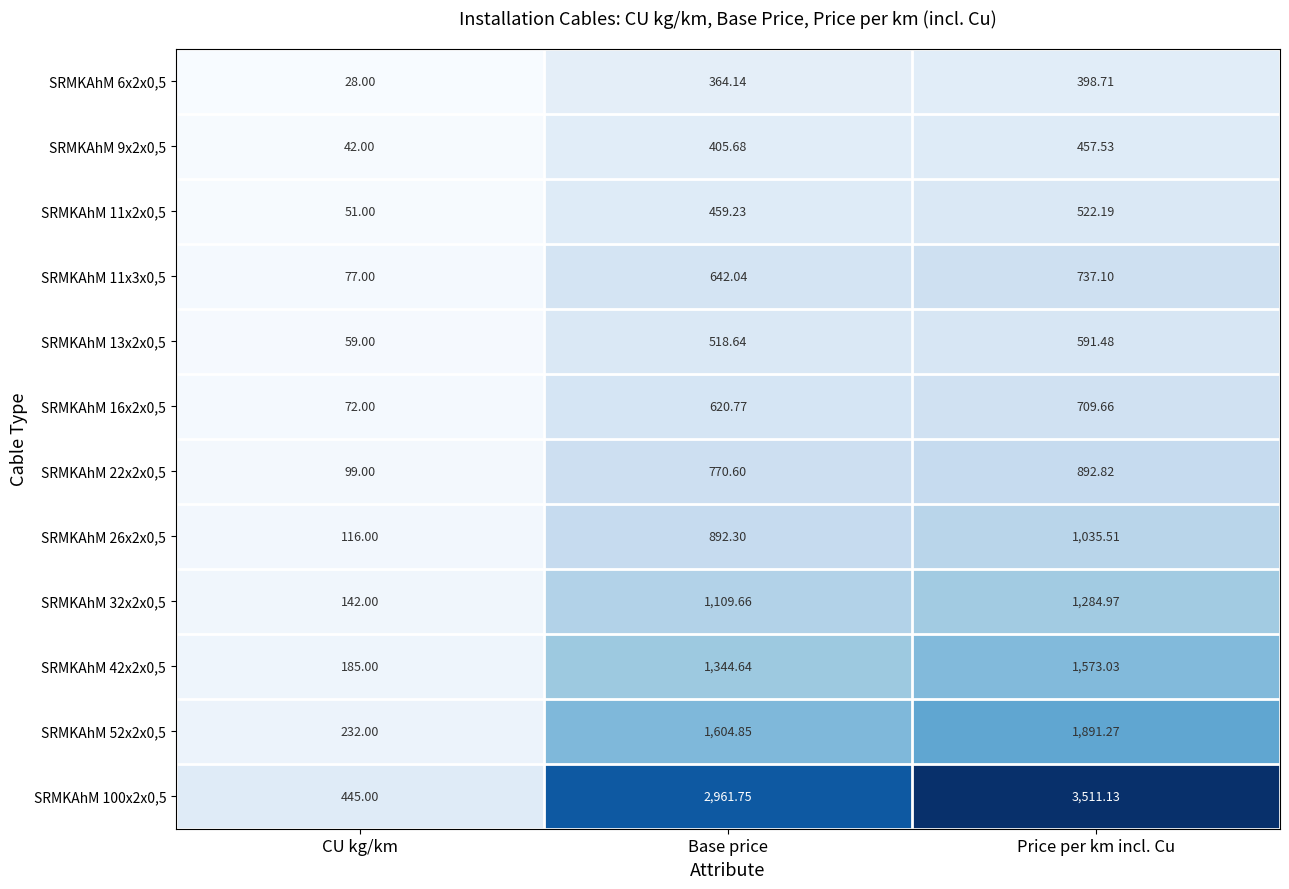

At which label does SRMKAhM 52x2x0,5 first exceed 1604?

Base price